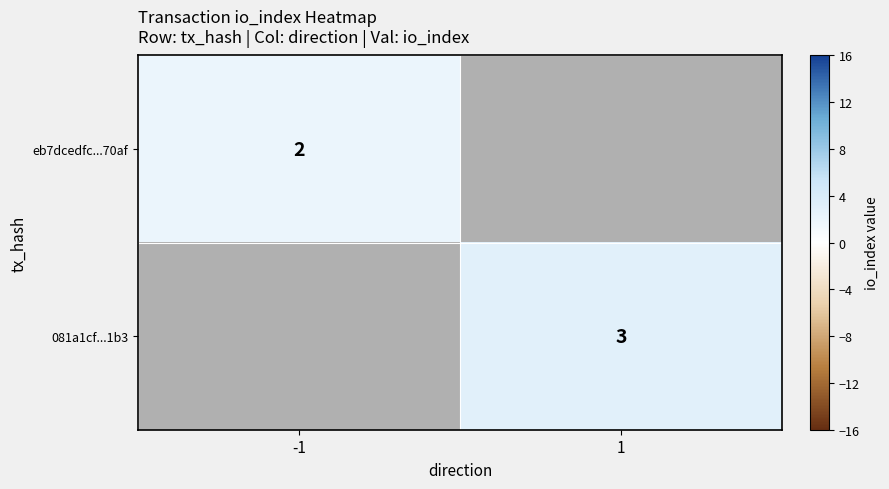

Is the value of eb7dcedfc...70af at -1 greater than the value of 081a1cf...1b3 at 1?

No